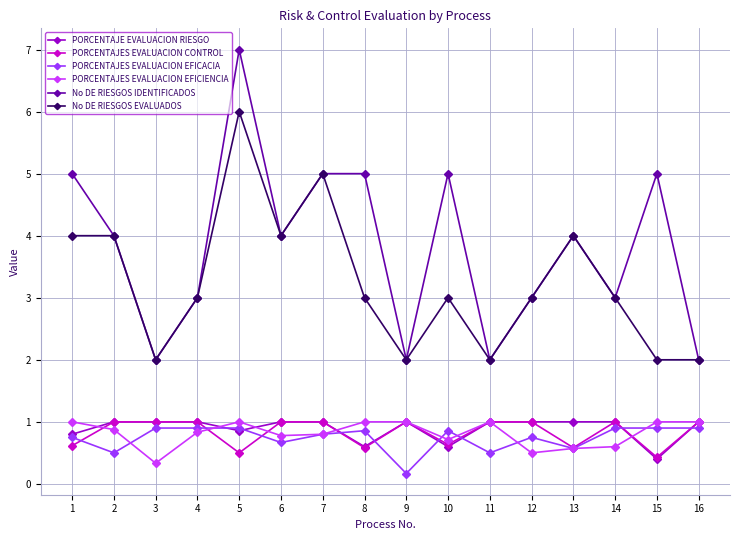

Which series has the largest range (max minus min)?

No DE RIESGOS IDENTIFICADOS